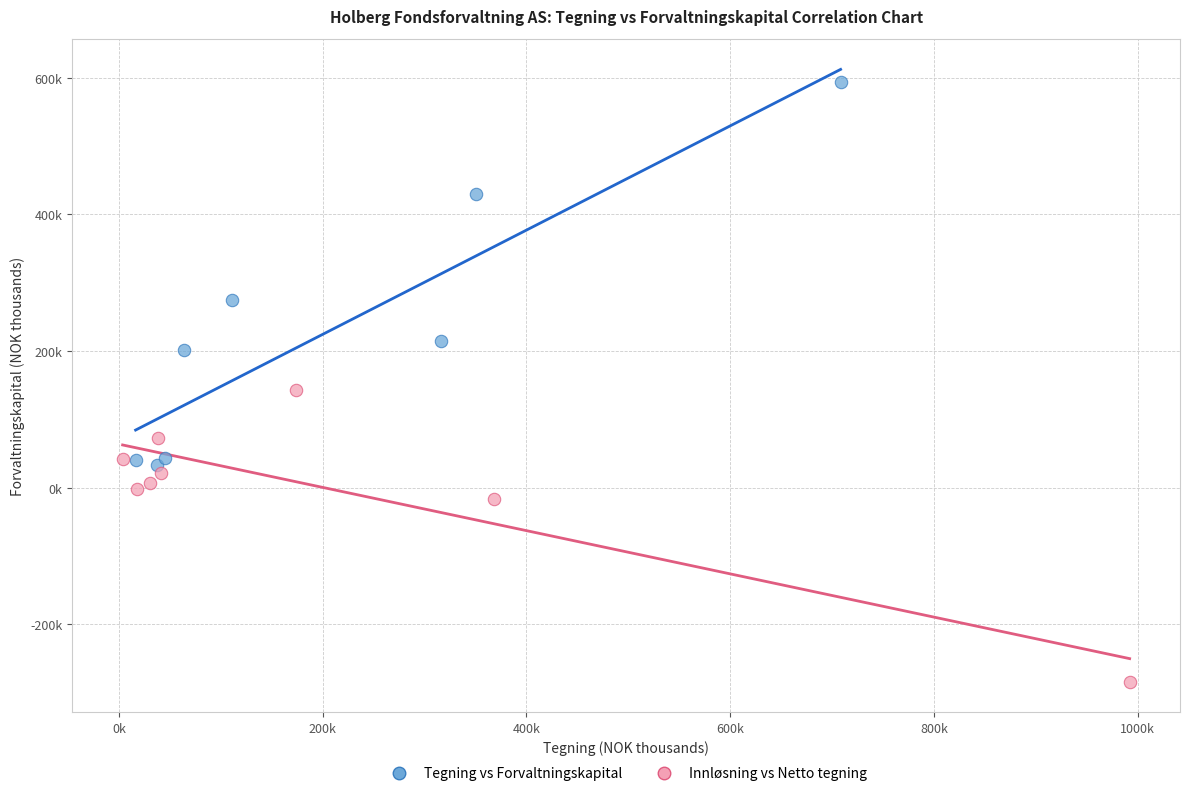

What are all the series names shown in the legend?

Tegning vs Forvaltningskapital, Innløsning vs Netto tegning